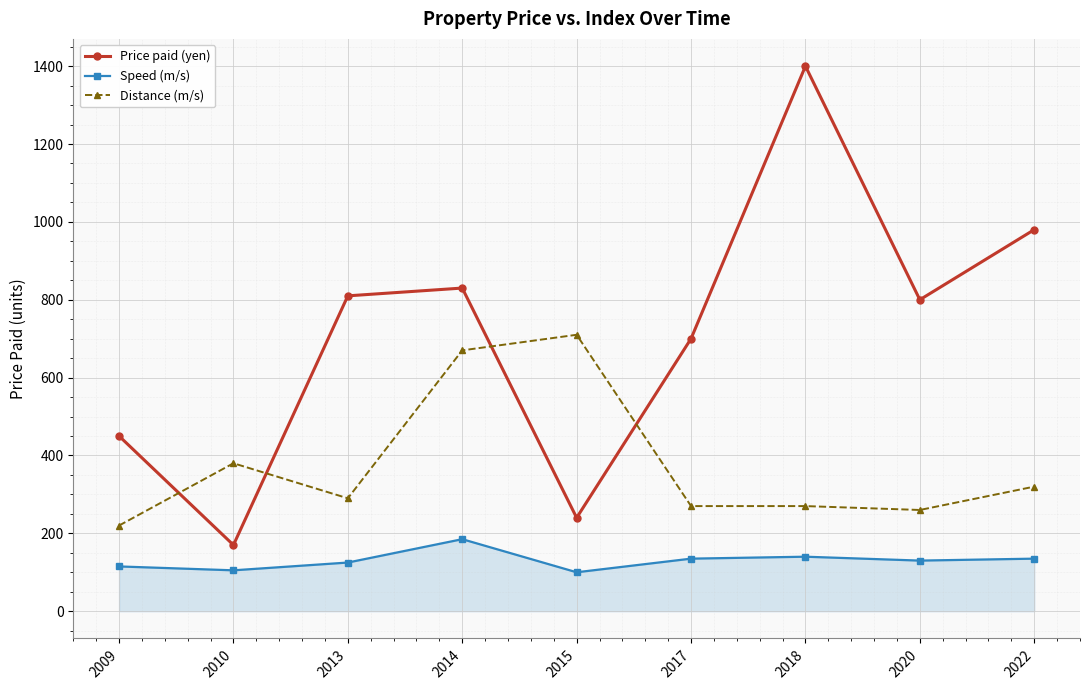

What is the maximum value shown in the chart?

1400